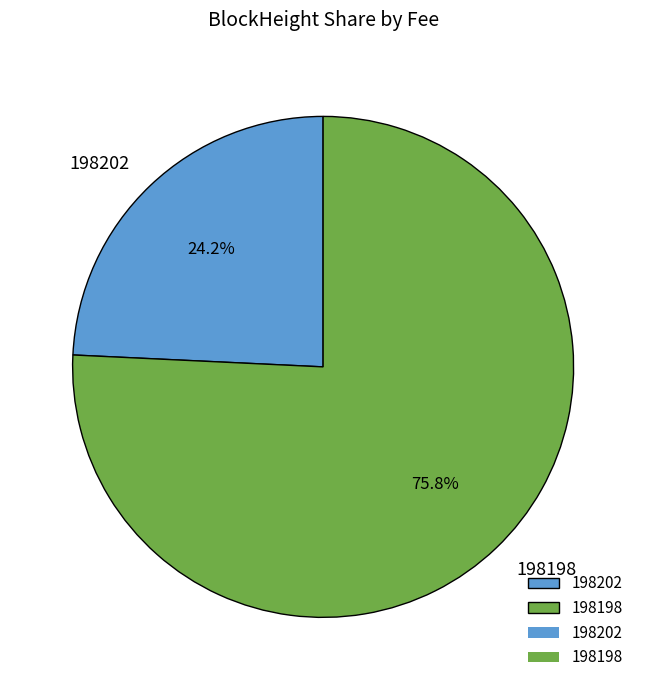

Which category has the biggest portion of the pie?

198198